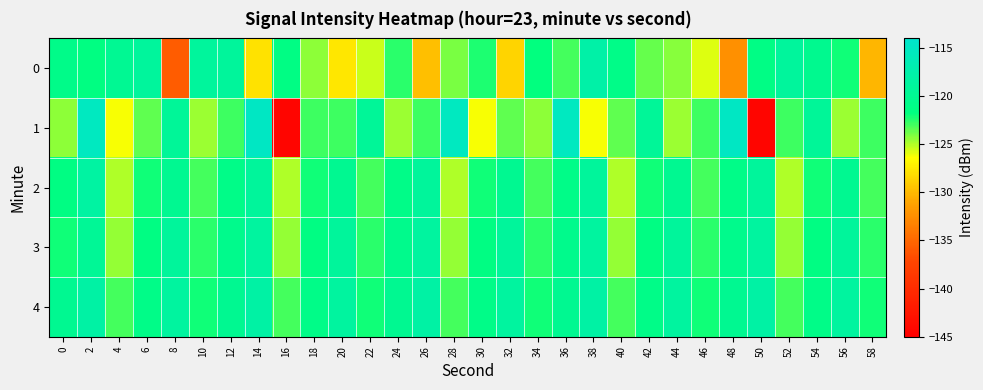

Reading left to right, extract all data points from this chart.

0: 0=-120.9	2=-121.6	4=-119.7	6=-118.8	8=-135.7	10=-118.9	12=-119.0	14=-127.9	16=-121.4	18=-124.3	20=-127.6	22=-125.4	24=-122.5	26=-129.7	28=-124.0	30=-122.3	32=-128.6	34=-121.8	36=-123.1	38=-117.9	40=-120.9	42=-123.7	44=-124.2	46=-125.8	48=-132.3	50=-121.2	52=-118.9	54=-120.2	56=-122.1	58=-130.1
1: 0=-124.4	2=-115.2	4=-126.3	6=-123.5	8=-119.3	10=-124.6	12=-123.0	14=-114.9	16=-144.4	18=-122.9	20=-122.9	22=-119.3	24=-124.6	26=-123.0	28=-115.2	30=-126.3	32=-123.5	34=-124.4	36=-115.2	38=-126.3	40=-123.5	42=-119.3	44=-124.6	46=-123.0	48=-114.9	50=-144.4	52=-122.9	54=-119.3	56=-124.6	58=-123.0
2: 0=-121.5	2=-118.3	4=-125.0	6=-122.0	8=-120.0	10=-123.0	12=-121.0	14=-119.0	16=-125.0	18=-122.0	20=-120.0	22=-123.0	24=-121.0	26=-119.0	28=-125.0	30=-122.0	32=-120.0	34=-123.0	36=-121.0	38=-119.0	40=-125.0	42=-122.0	44=-120.0	46=-123.0	48=-121.0	50=-119.0	52=-125.0	54=-122.0	56=-120.0	58=-123.0
3: 0=-122.1	2=-119.5	4=-124.5	6=-121.5	8=-119.0	10=-122.5	12=-120.5	14=-118.5	16=-124.5	18=-121.5	20=-119.0	22=-122.5	24=-120.5	26=-118.5	28=-124.5	30=-121.5	32=-119.0	34=-122.5	36=-120.5	38=-118.5	40=-124.5	42=-121.5	44=-119.0	46=-122.5	48=-120.5	50=-118.5	52=-124.5	54=-121.5	56=-119.0	58=-122.5
4: 0=-120.0	2=-118.0	4=-123.0	6=-121.0	8=-118.5	10=-122.0	12=-120.0	14=-118.0	16=-123.0	18=-121.0	20=-118.5	22=-122.0	24=-120.0	26=-118.0	28=-123.0	30=-121.0	32=-118.5	34=-122.0	36=-120.0	38=-118.0	40=-123.0	42=-121.0	44=-118.5	46=-122.0	48=-120.0	50=-118.0	52=-123.0	54=-121.0	56=-118.5	58=-122.0